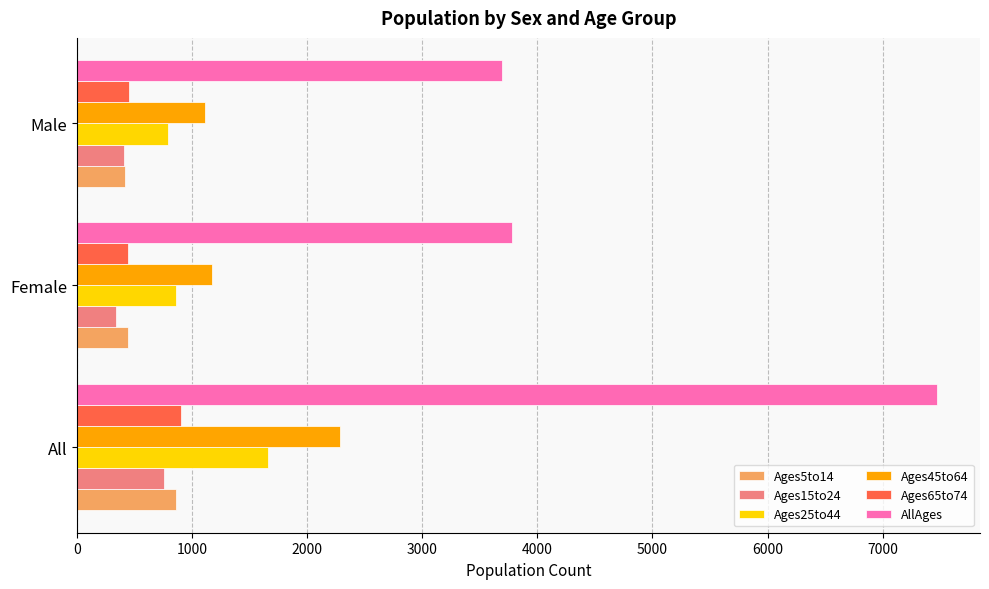

What is the smallest value displayed?

342